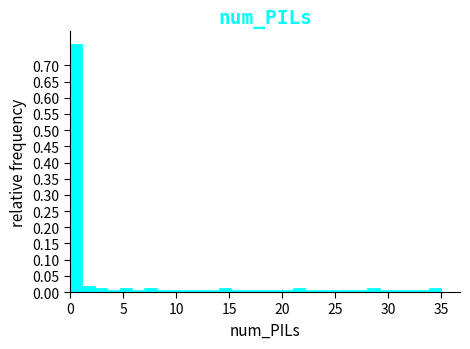

Around what value on the x-axis is the tallest bar? Give the approximate position of its centre, as read against the axis.

0.5